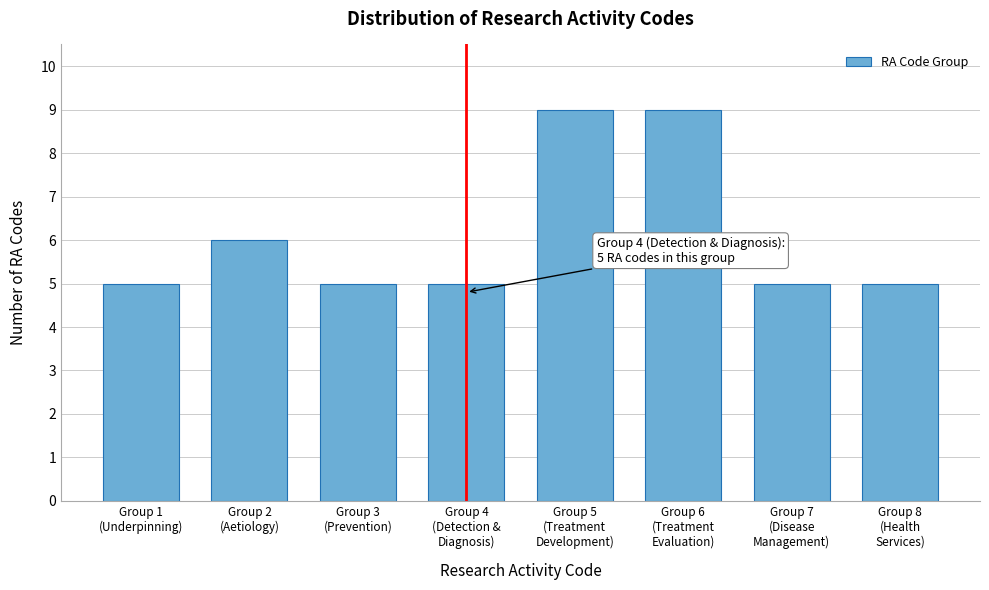

Reading left to right, extract all data points from this chart.

5	6	5	5	9	9	5	5